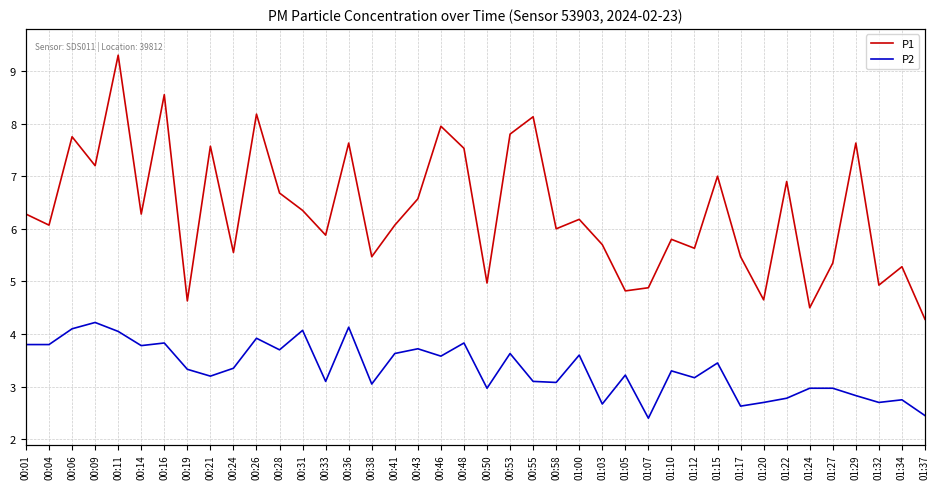

What is the minimum value for P2?

2.4